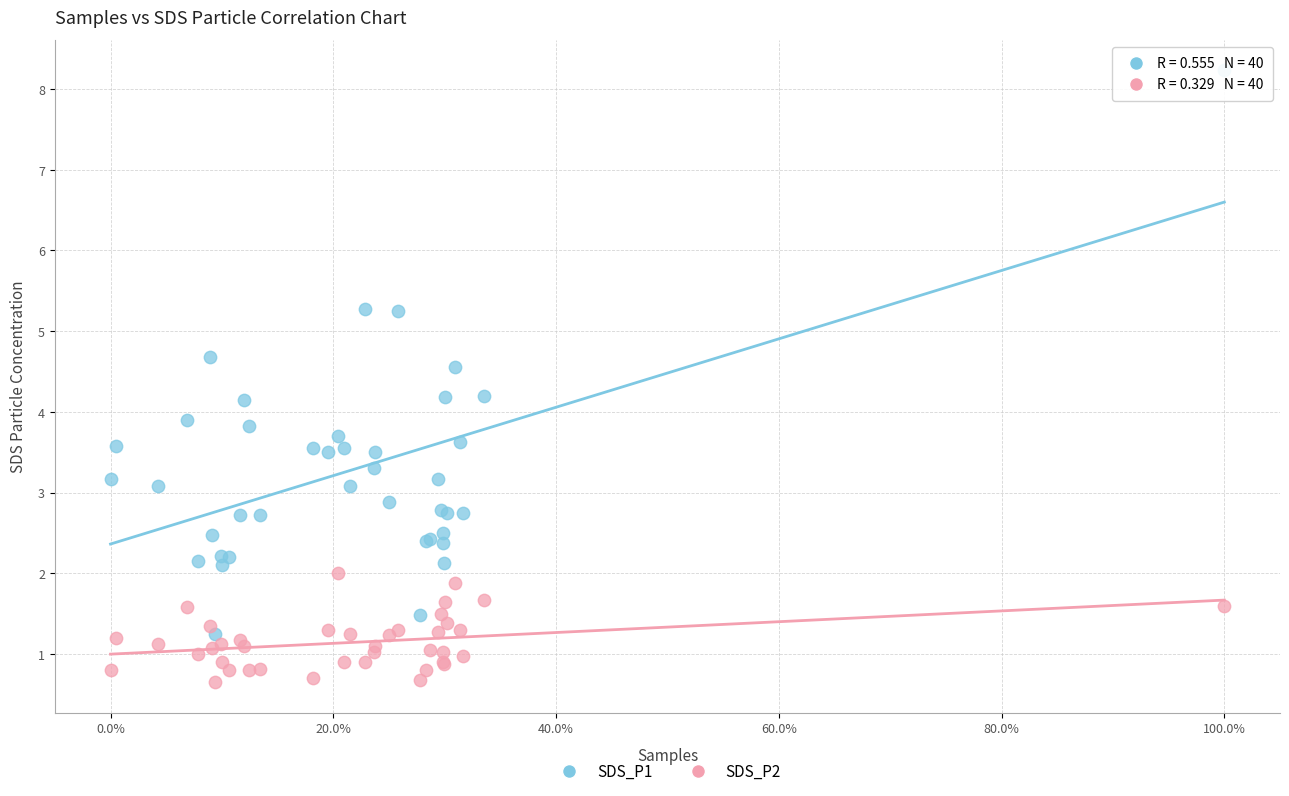

Which series has the widest spread of Y values?

SDS_P1